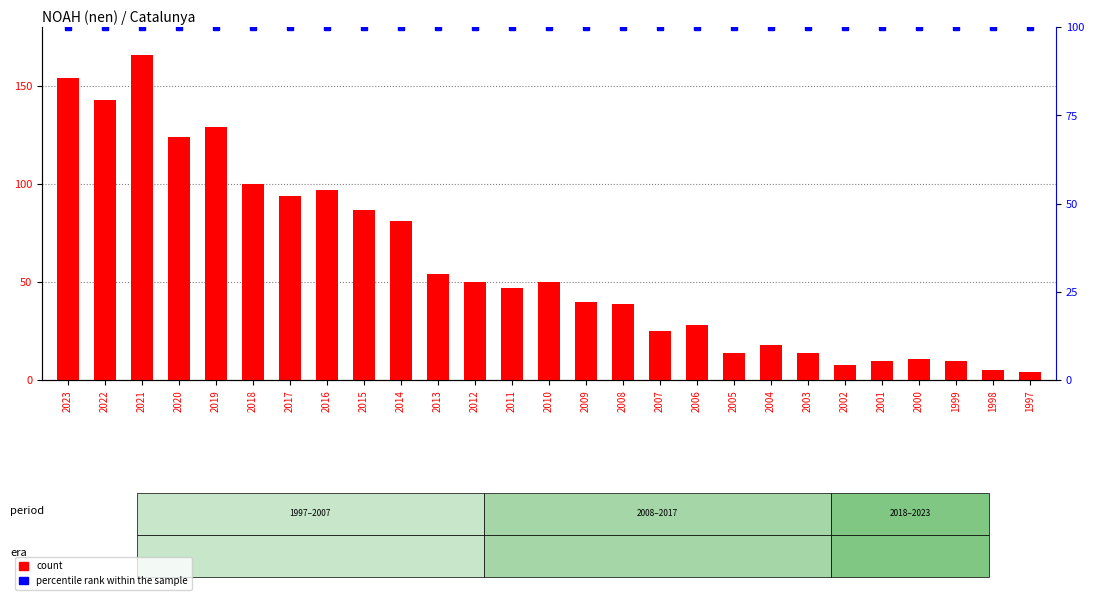

At 2020, list the series in order from largest to smallest.

count, percentile rank within the sample